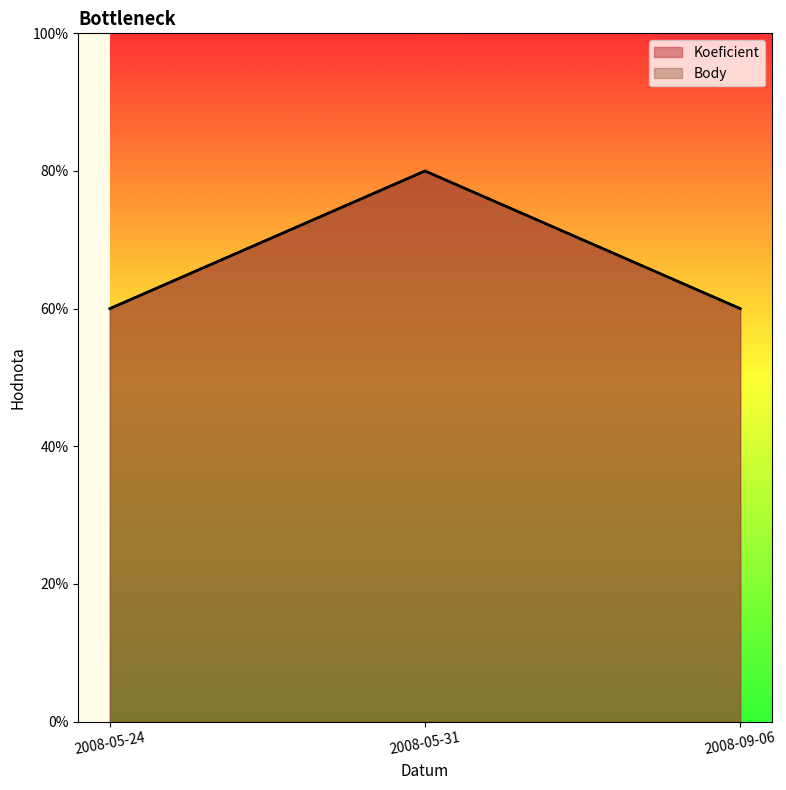

How many distinct data groups are displayed?

2